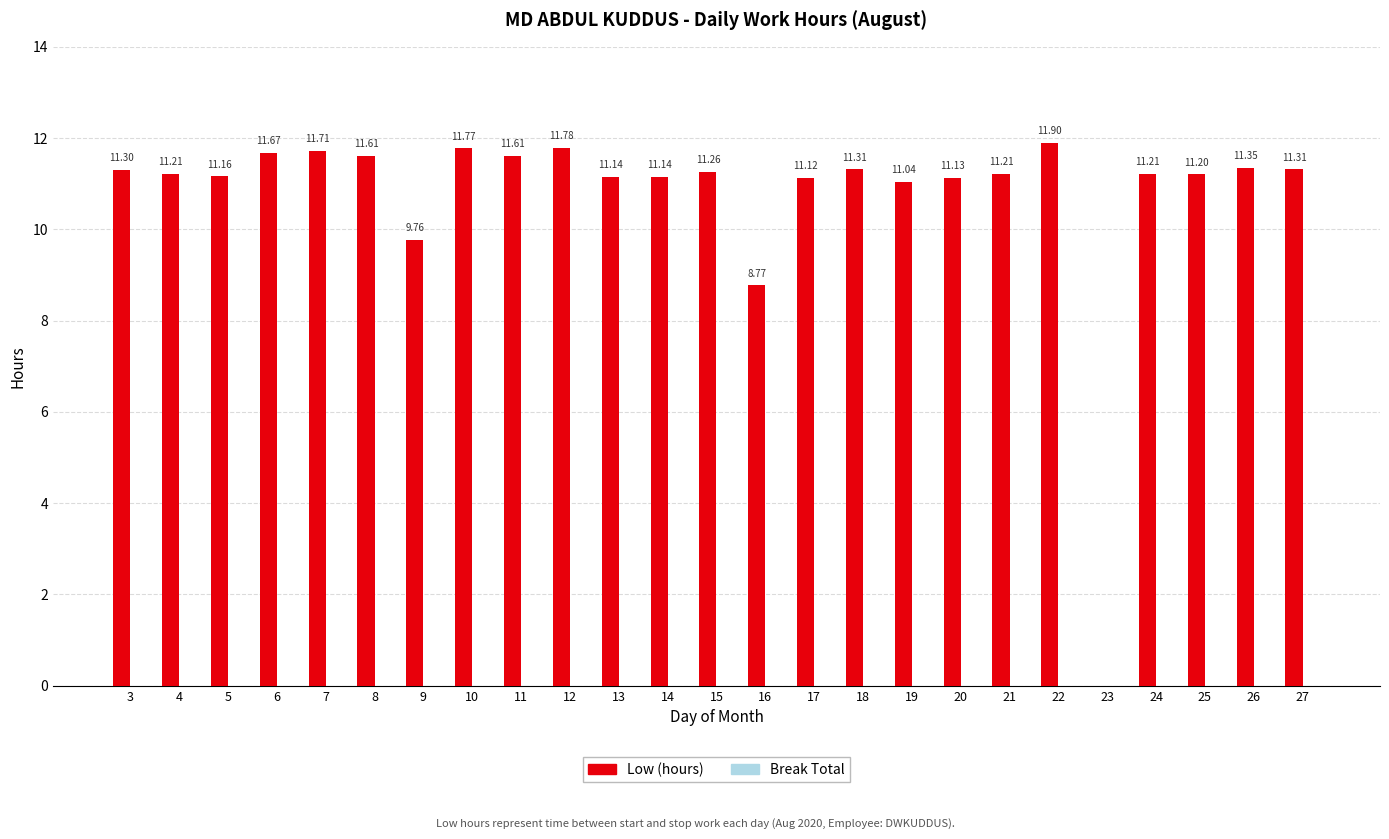

Are the bars horizontal?

No